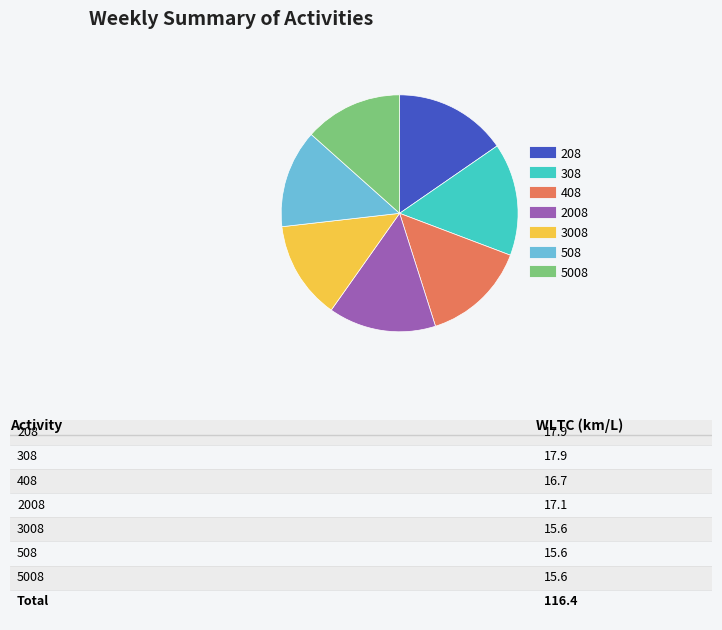

True or false: 3008 accounts for 26% of the total.

False